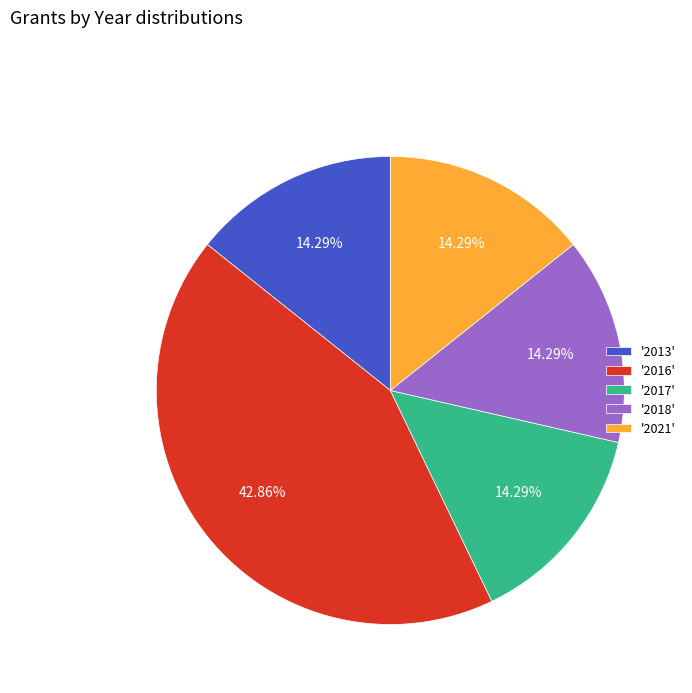

Approximately how many times larger is the value at '2016' compared to '2013'?

3.0